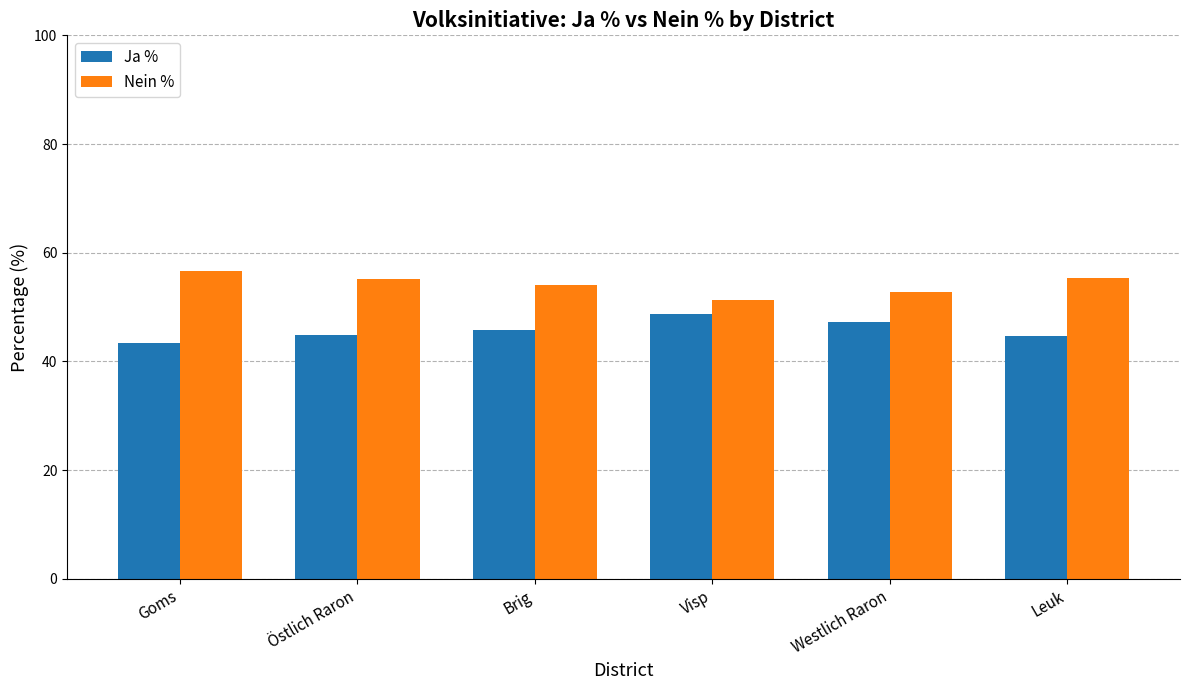

How many data points in Nein % are above 55?

3